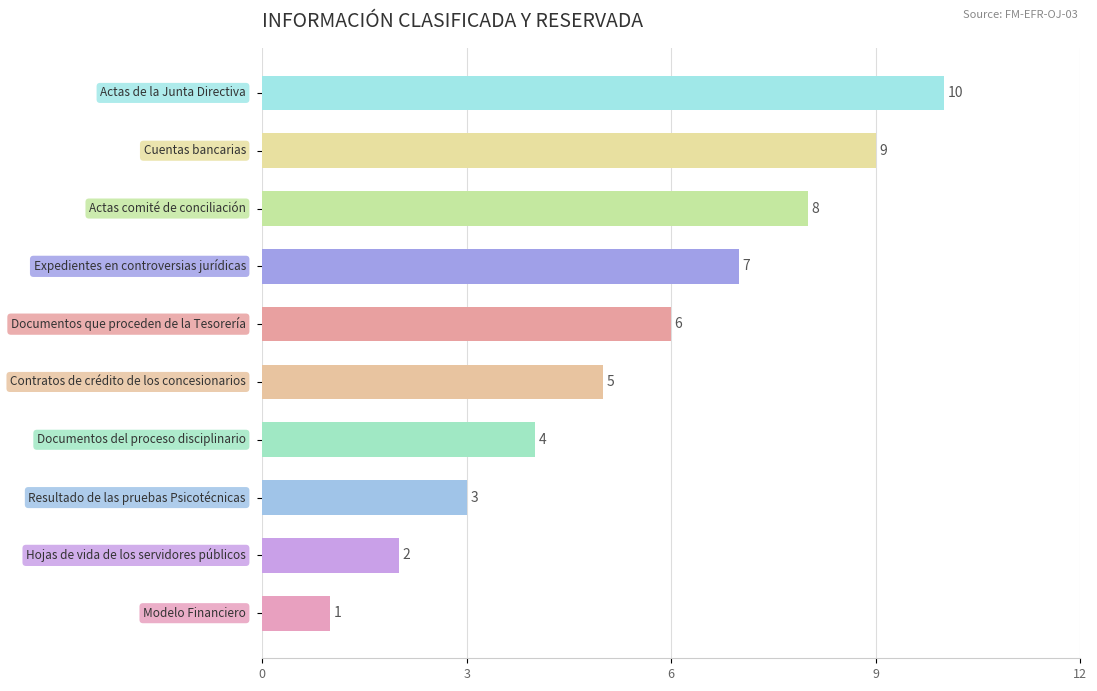

What is the maximum value shown in the chart?

10